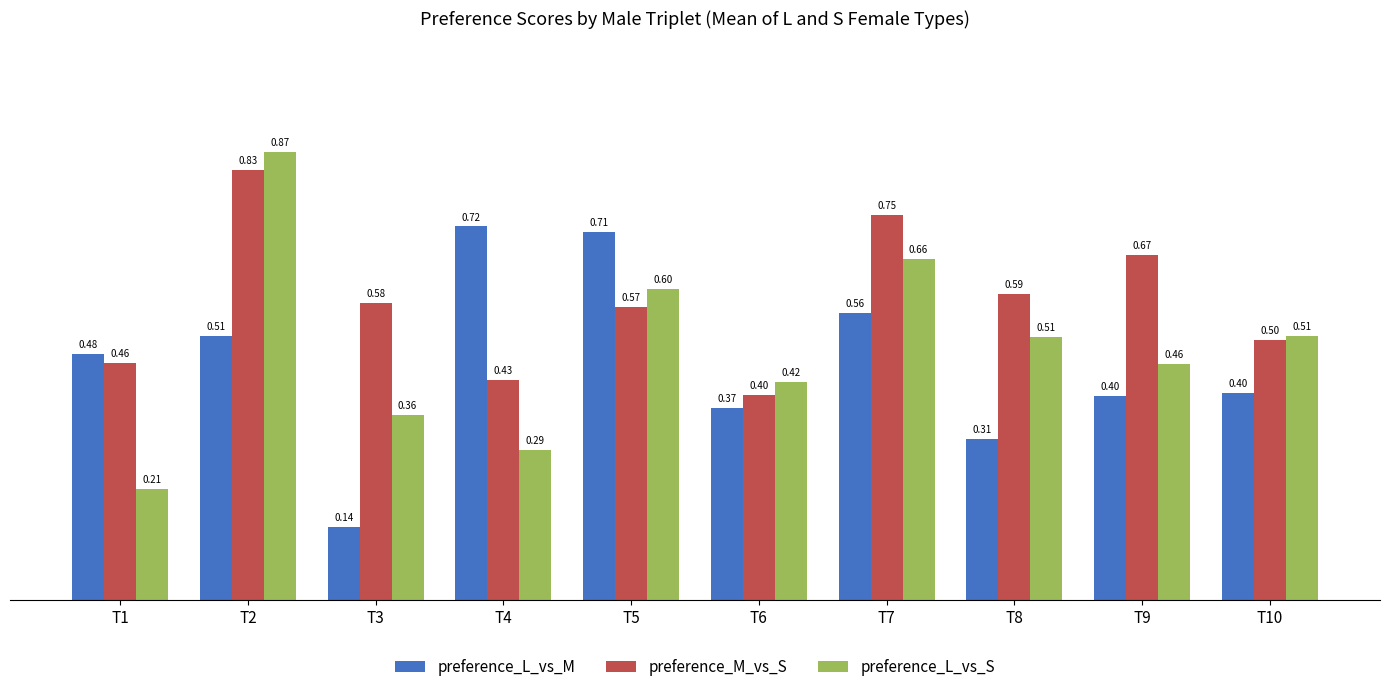

Is the value of preference_M_vs_S at T3 greater than the value of preference_L_vs_M at T8?

Yes